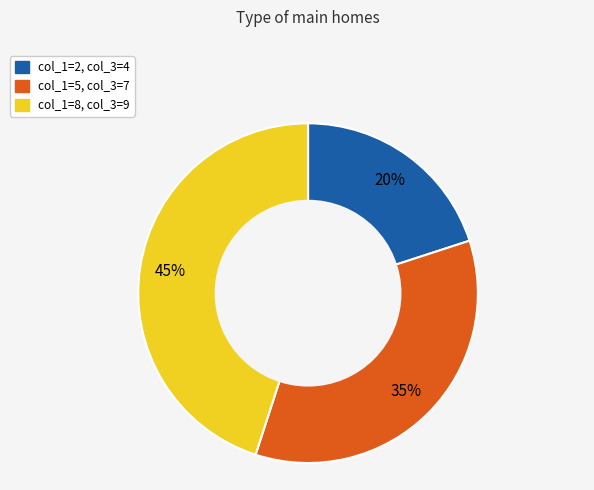

Is the sum of col_1=2, col_3=4 and col_1=8, col_3=9 greater than half?

Yes